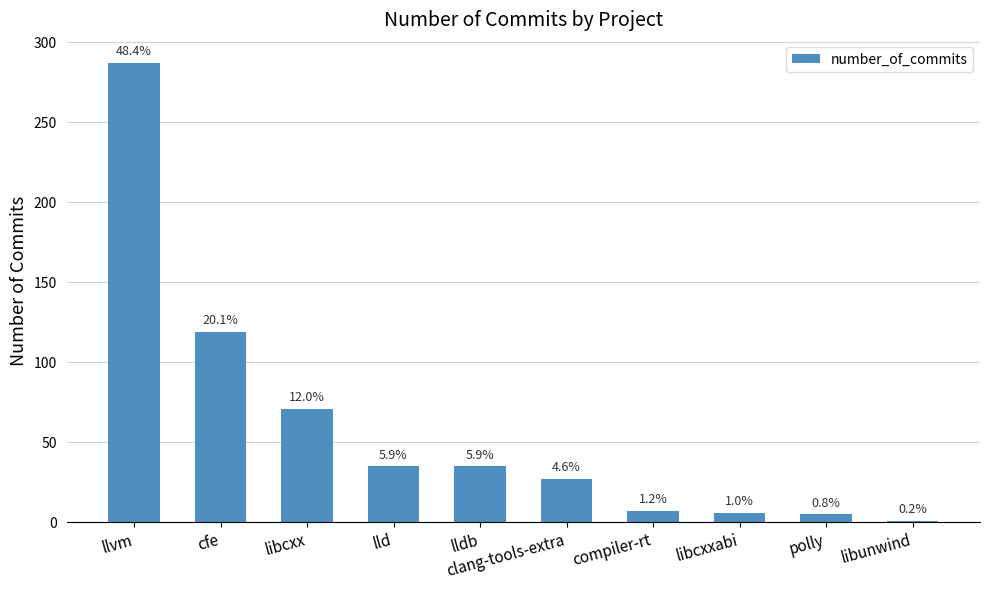

What is the difference between the values at libunwind and libcxx?

70